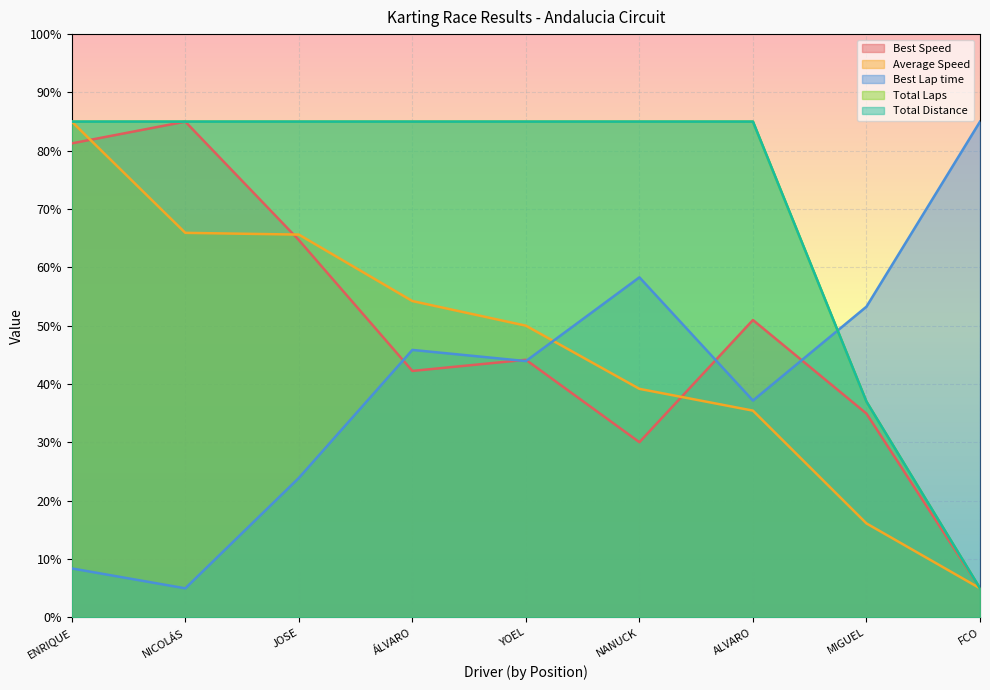

How many values in the Best Speed series exceed 44?

5